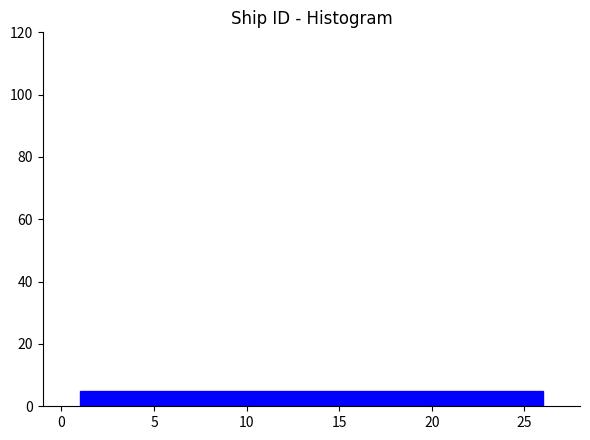

How tall is the bar that spans 1 to 6 on the x-axis? The values are not printed on the chart, so give them approximately, as read against the axis.

6